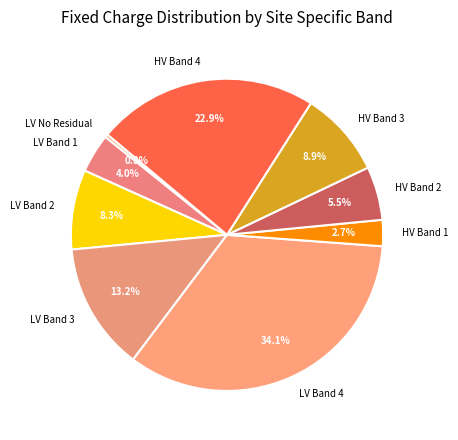

Does any single category account for the majority?

No